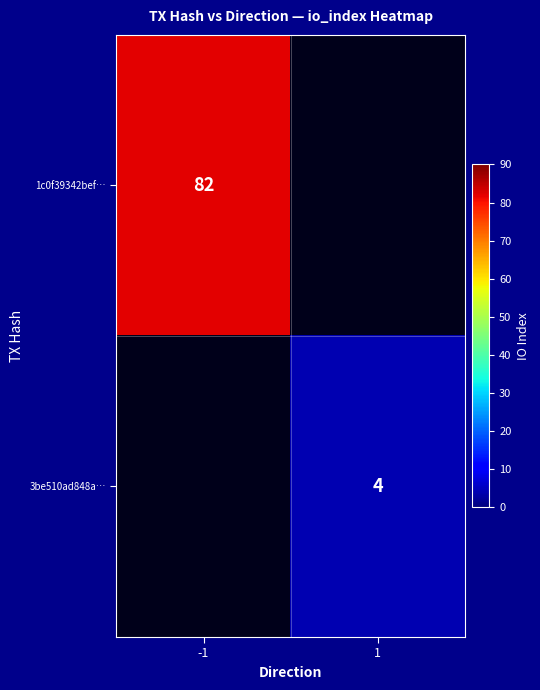

True or false: 3be510ad848a… has a value of 6 at 1.

False